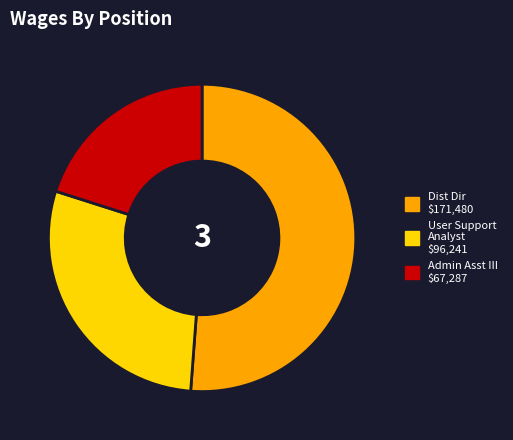

Is there any slice that represents more than half of the pie?

Yes